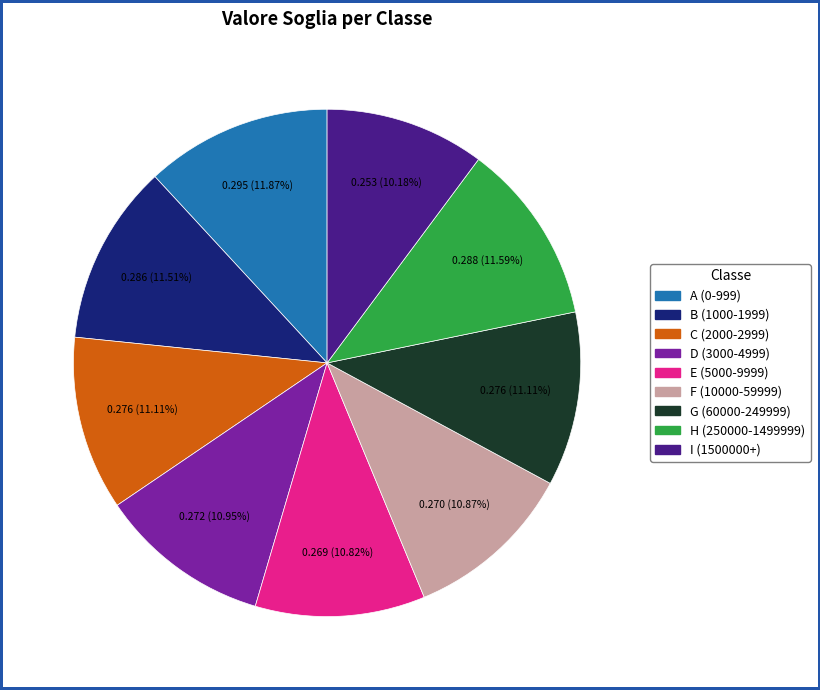

To the nearest percent, what is the difference between the C (2000-2999) and I (1500000+) slice percentages?

1%